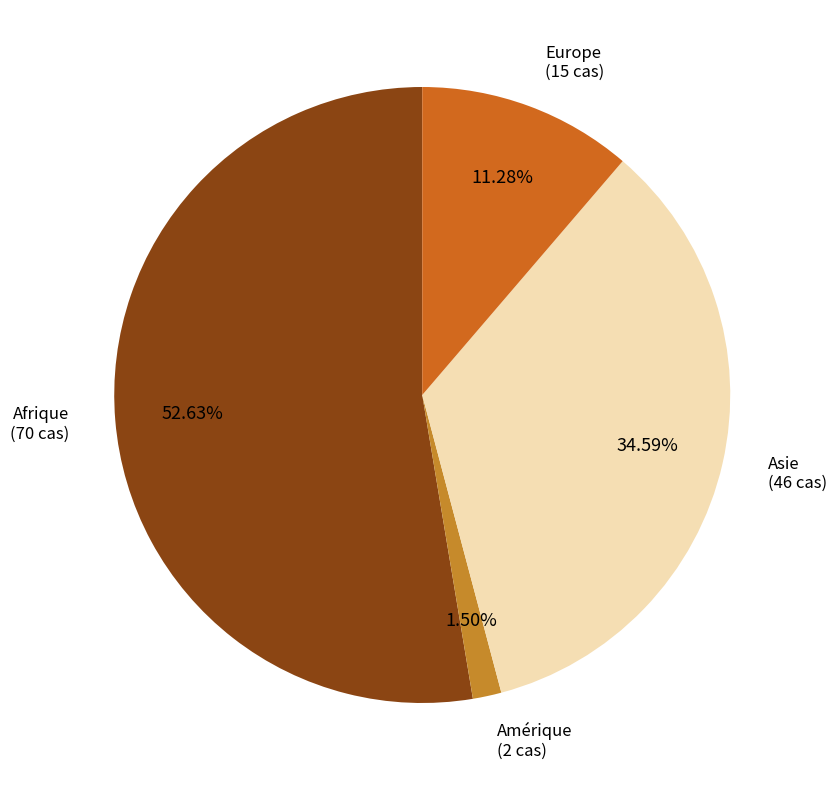

Rank the categories by value from lowest to highest.

Amérique, Europe, Asie, Afrique